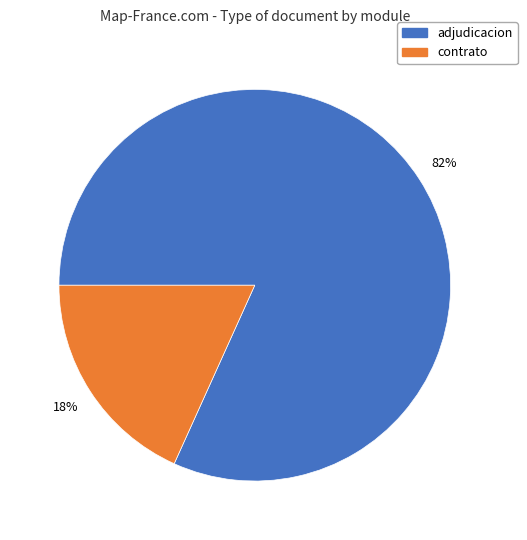

To the nearest percent, what is the difference between the largest and smallest slice percentages?

64%